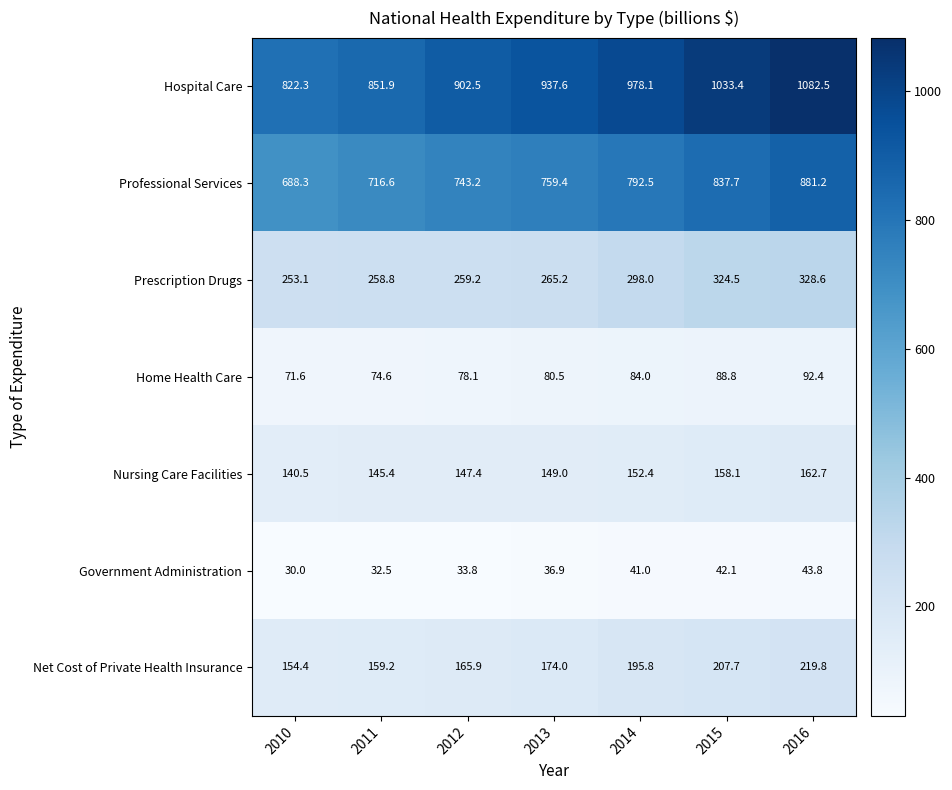

True or false: Government Administration has a value of 42.1 at 2015.

True